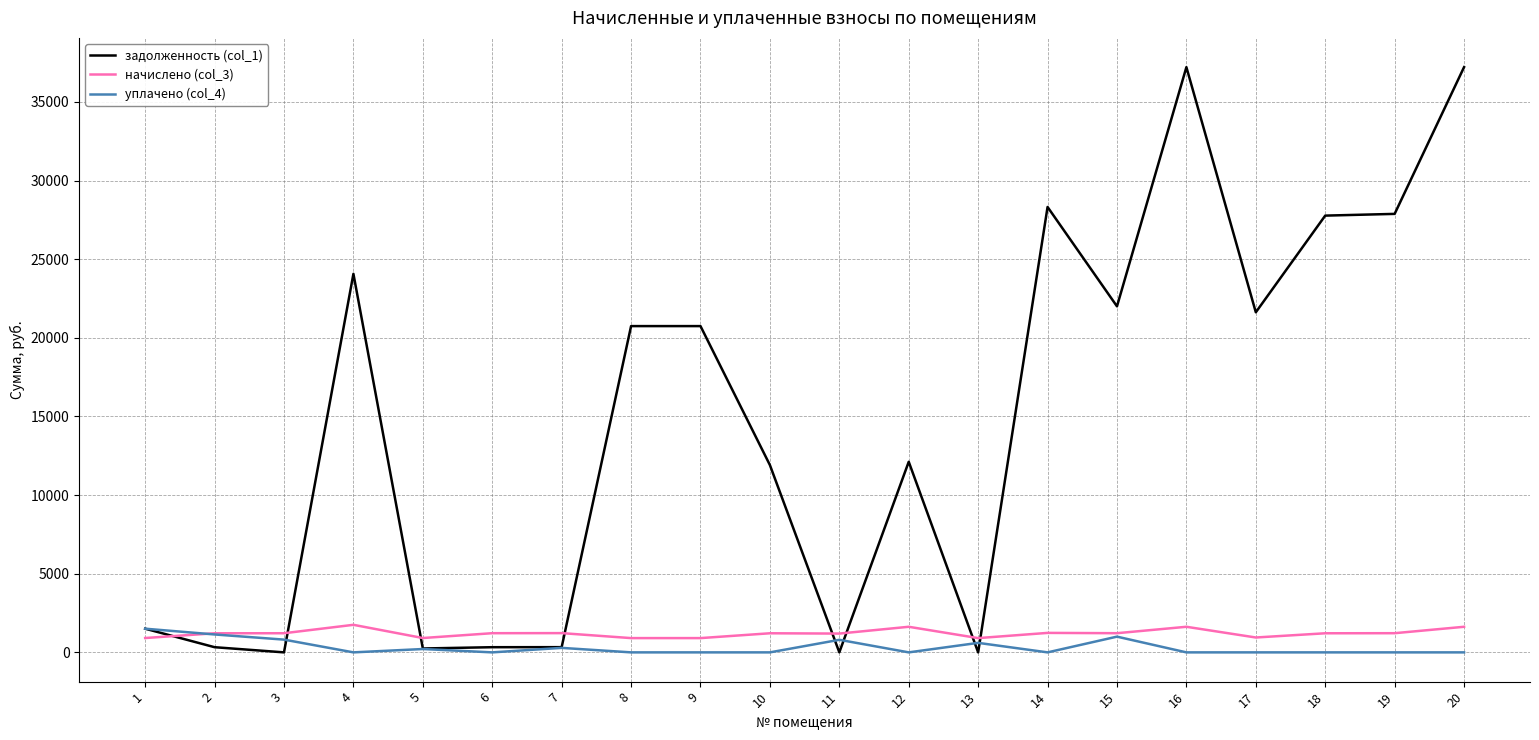

What is the difference between the highest and lowest values at 14?

28322.2